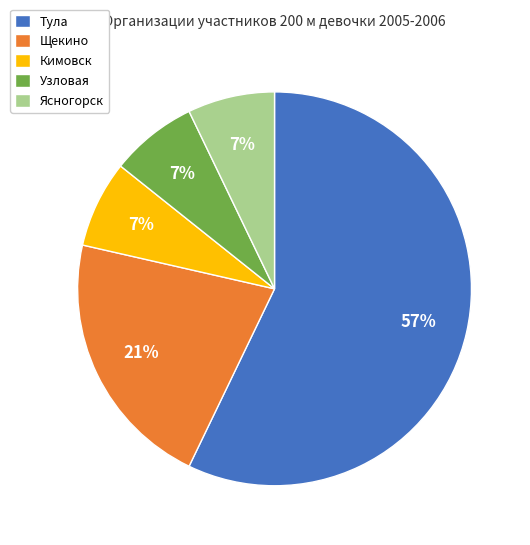

What is the ratio of the value at Узловая to the value at Кимовск?

1.0